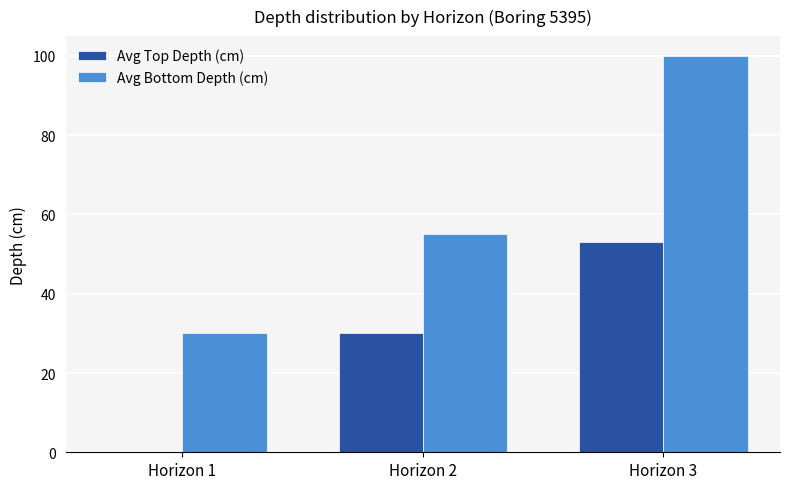

Is it true that Avg Bottom Depth (cm) equals 97 at Horizon 2?

False